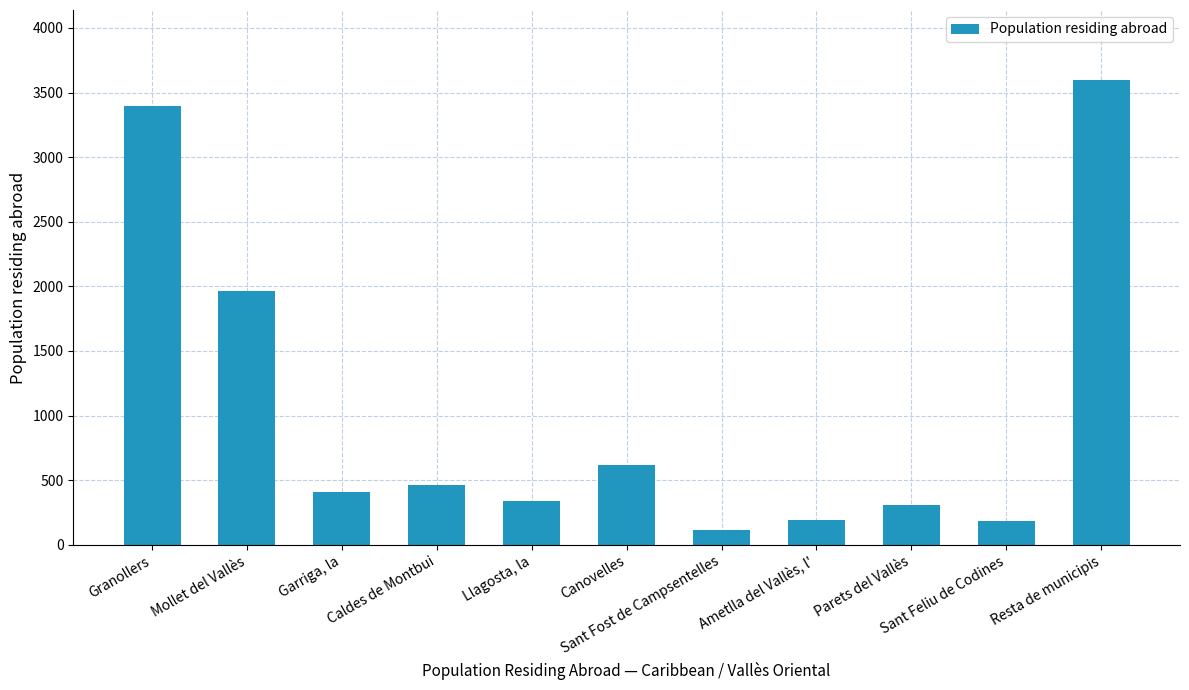

Which category has the highest value across all series?

Resta de municipis